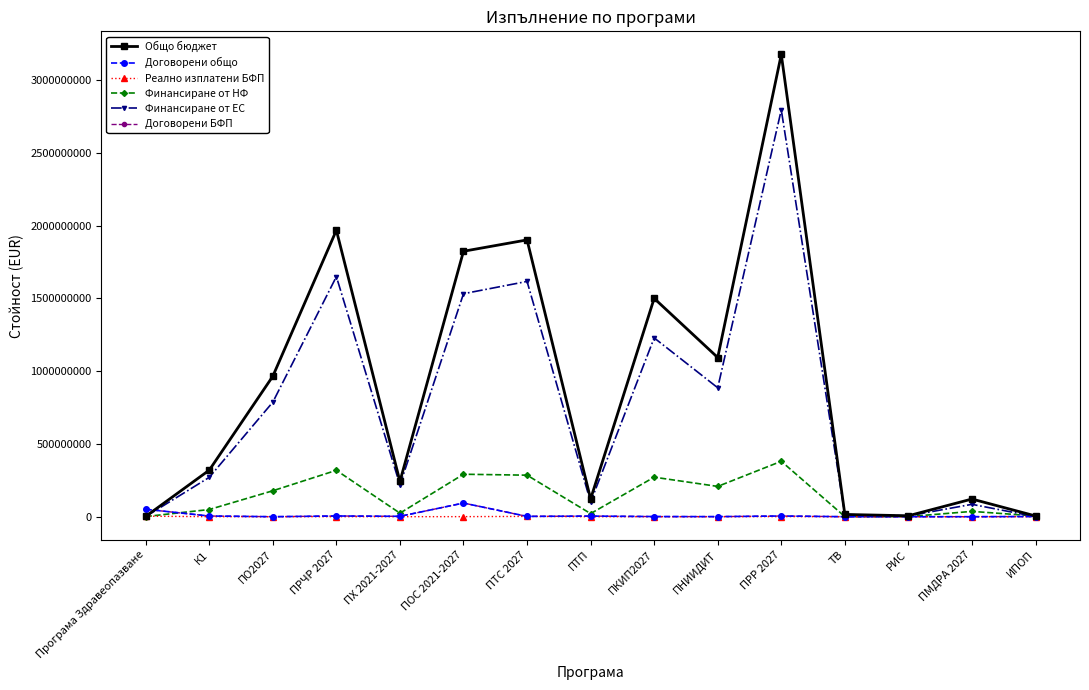

What is the value of the Финансиране от ЕС point at the 5th from the left?

217867500.0